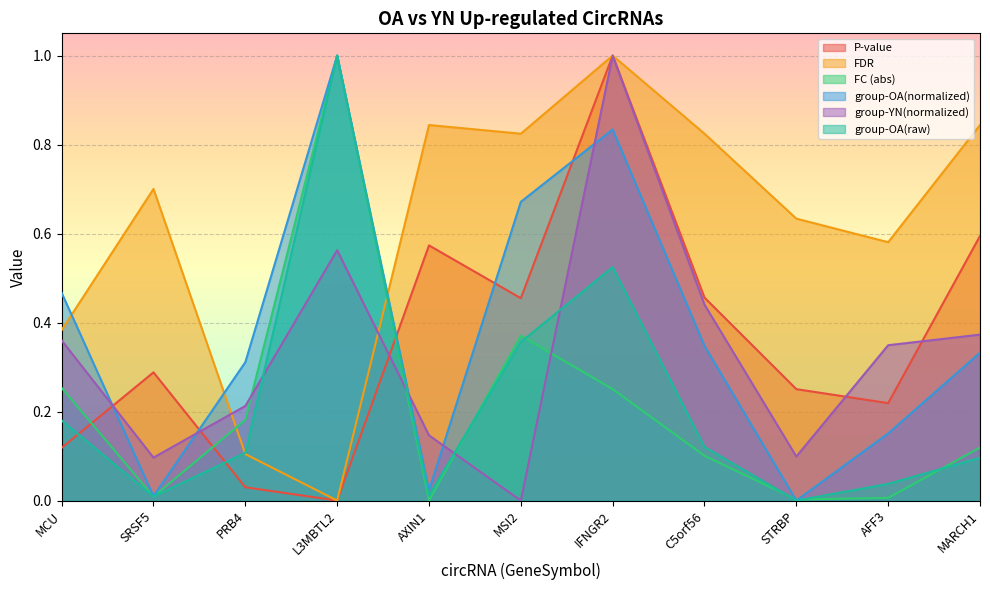

How many lines are shown in the chart?

6